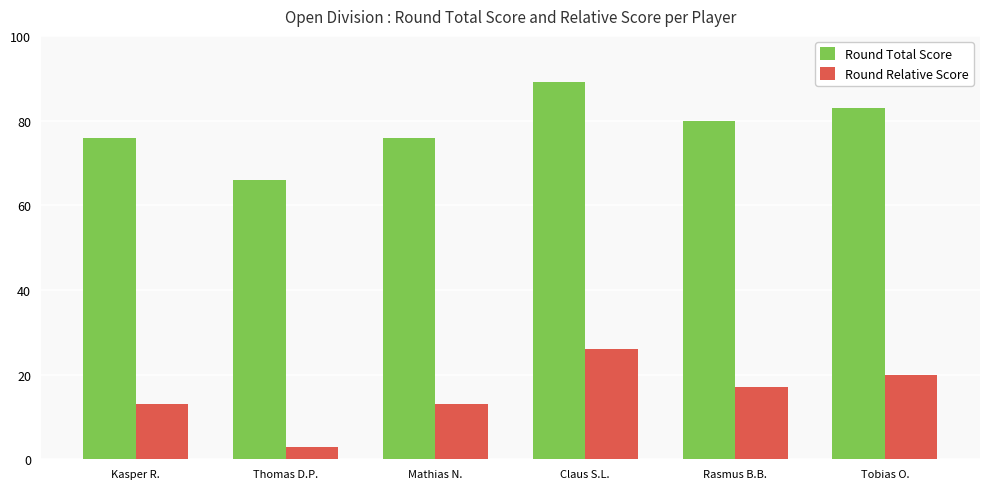

Which series has the largest total across all categories?

Round Total Score